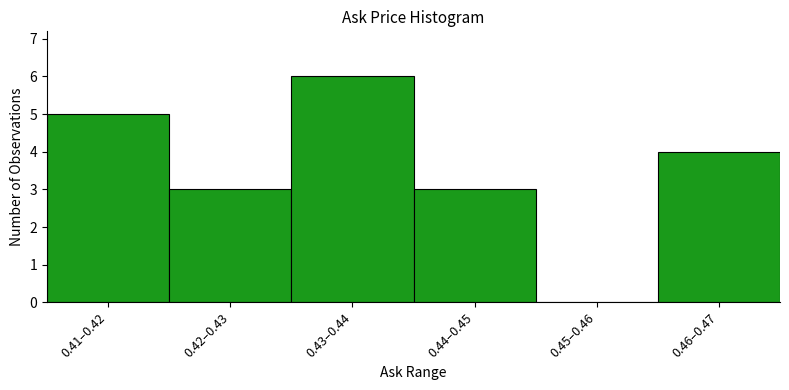

Reading right to left, transcribe all the data shown in this chart.

0.46–0.47=4	0.45–0.46=0	0.44–0.45=3	0.43–0.44=6	0.42–0.43=3	0.41–0.42=5